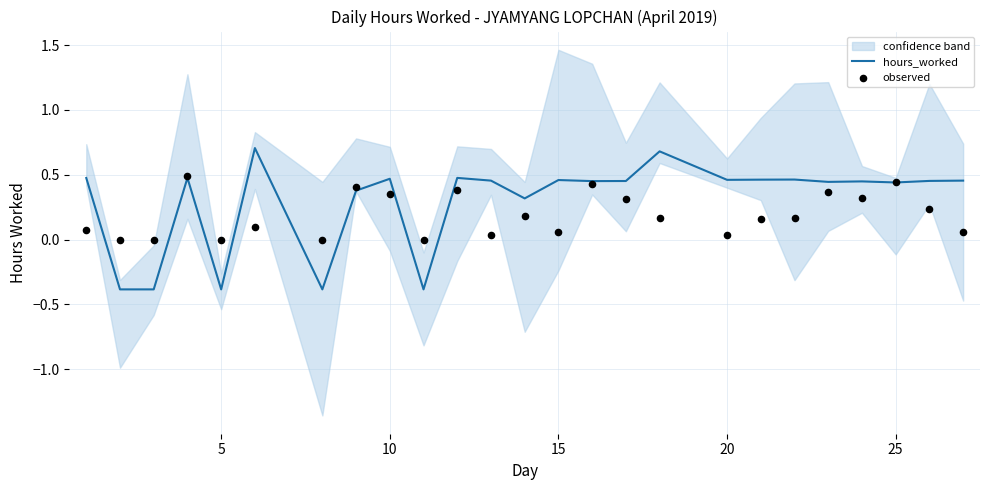

What is the maximum value for hours_worked?

0.7